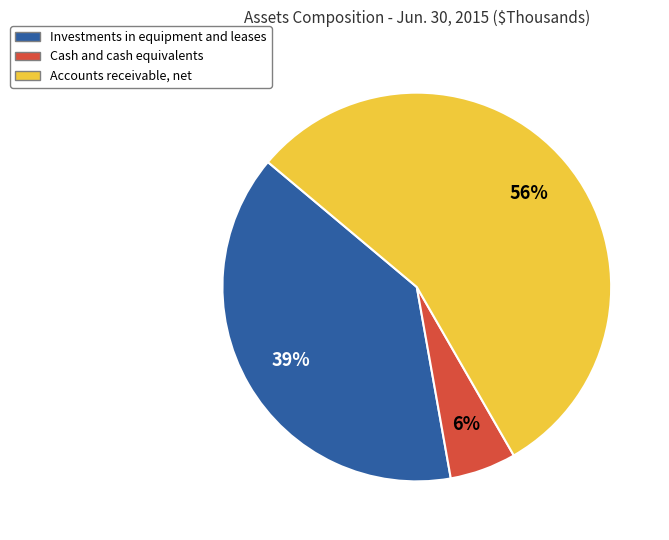

What is the ratio of the value at Accounts receivable, net to the value at Investments in equipment and leases?

1.4